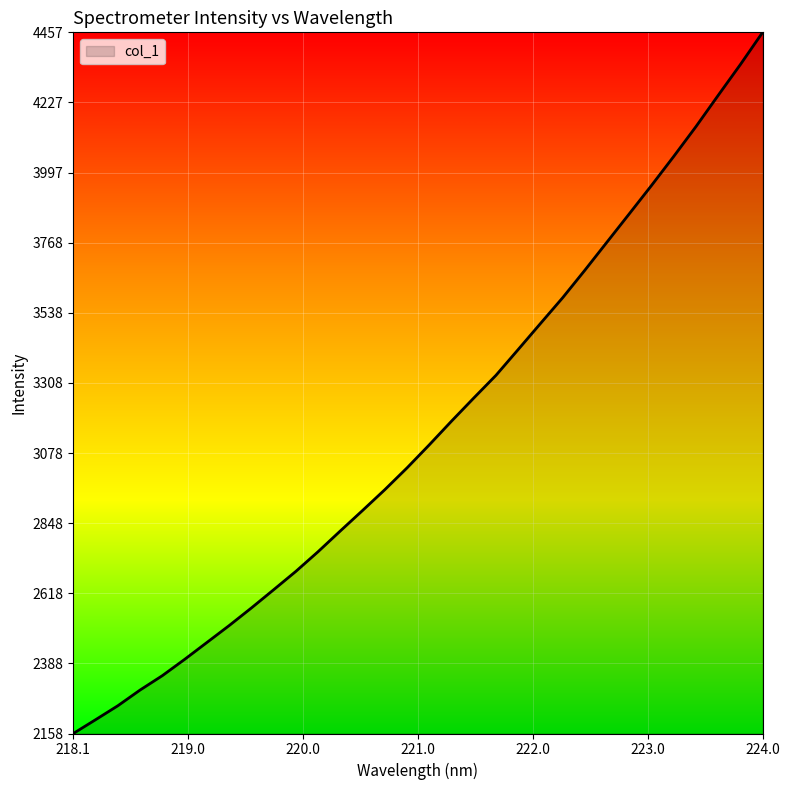

What is the difference between the maximum and minimum values?

2298.7